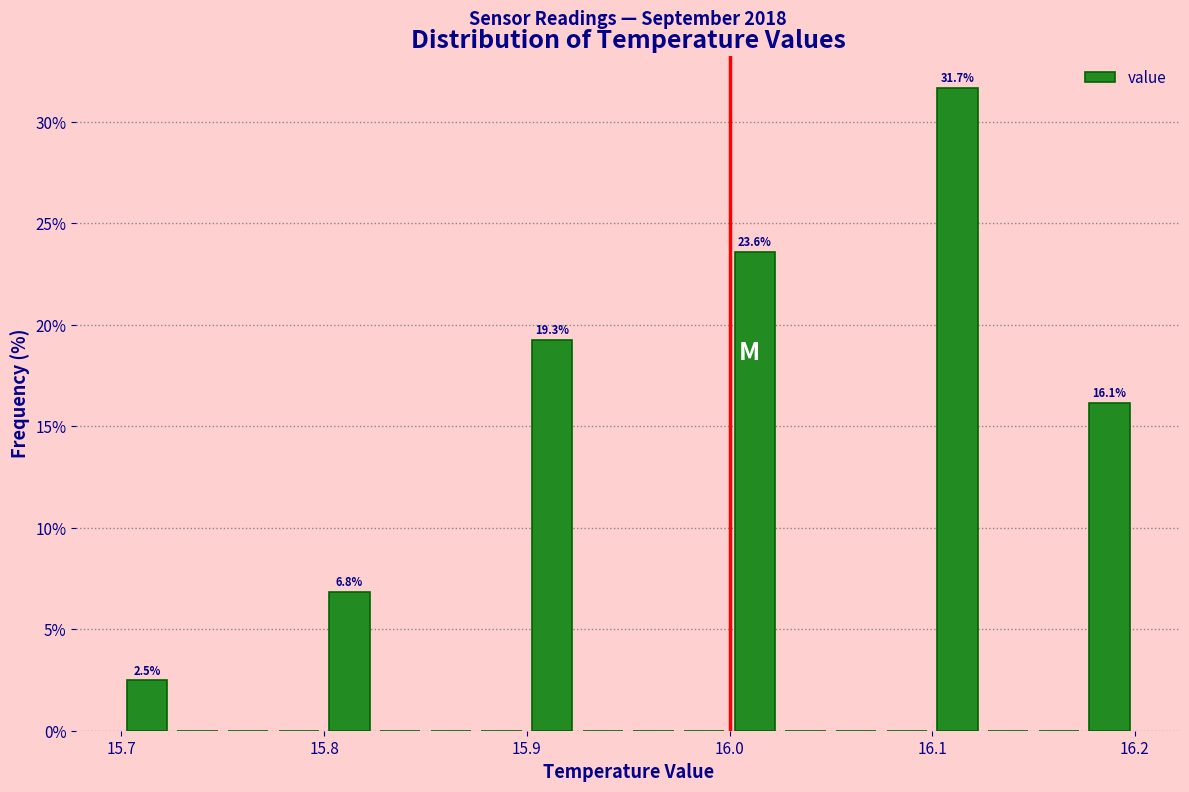

Around what value on the x-axis is the tallest bar? Give the approximate position of its centre, as read against the axis.

16.11